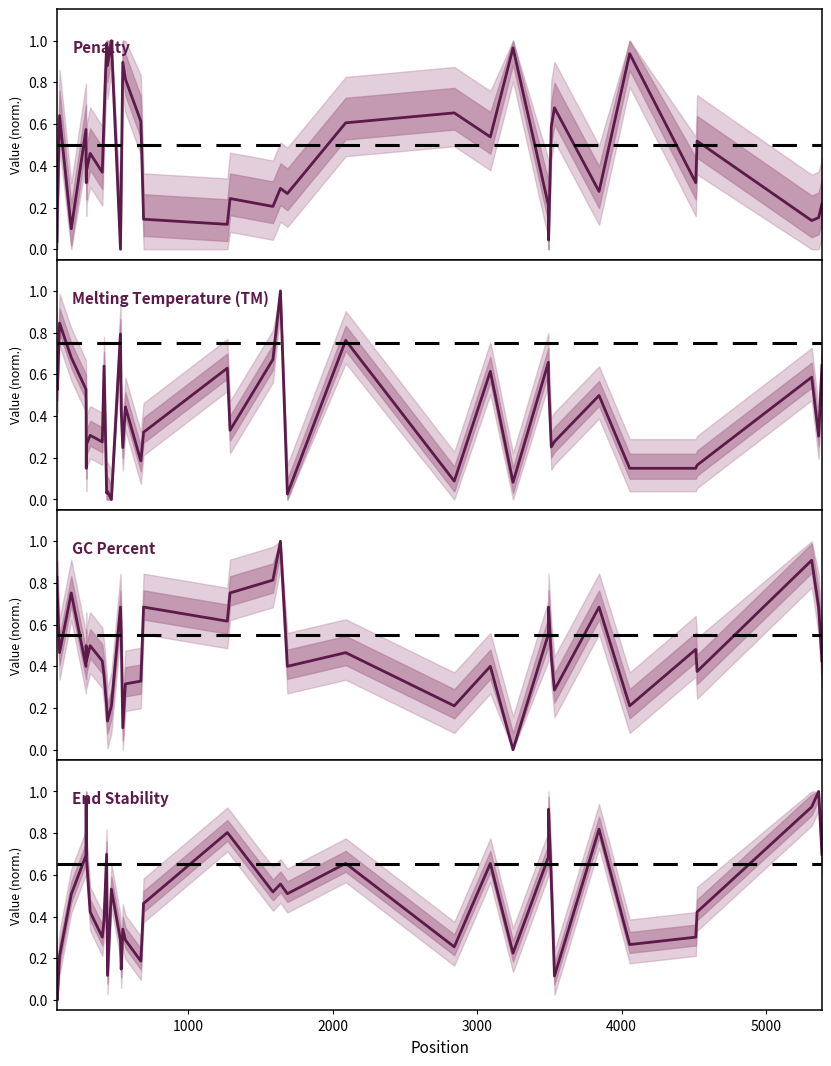

How many data points in End Stability are above 0?

39